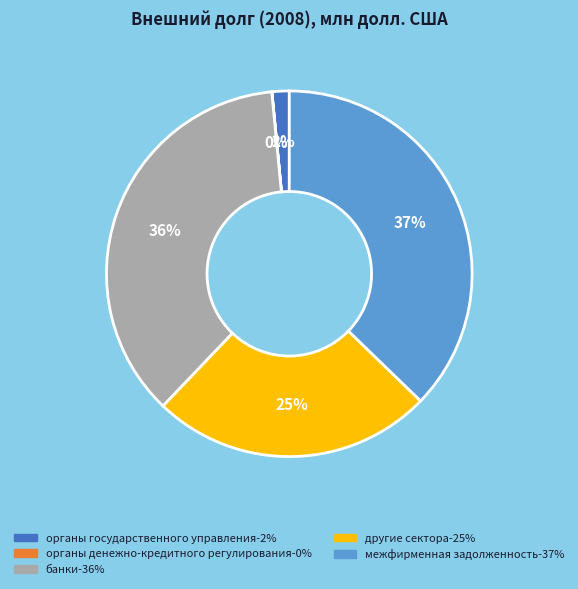

Between органы государственного управления and банки, which is larger?

банки